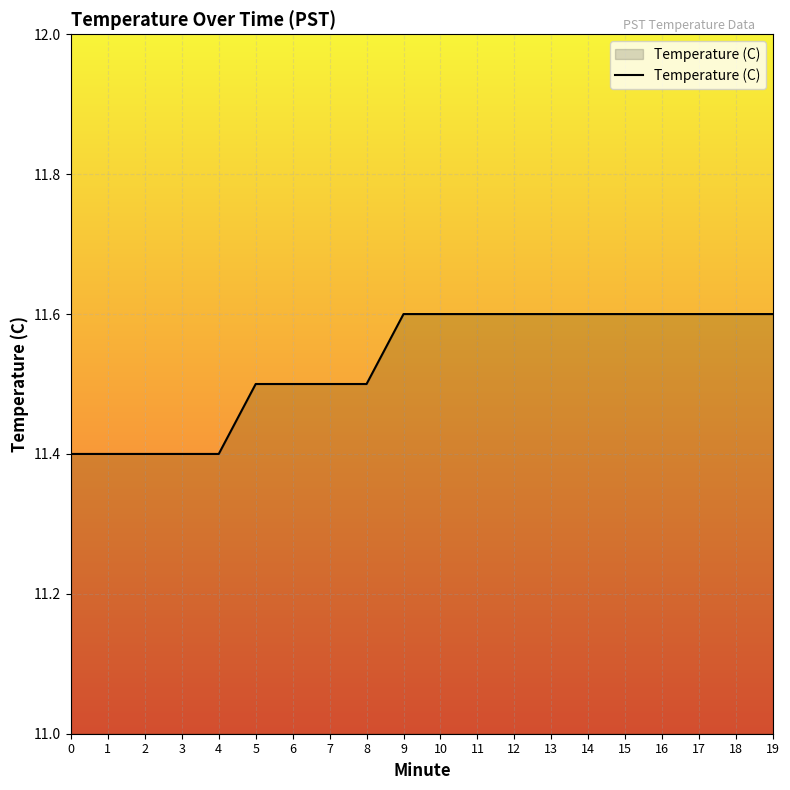

What is the sum of the values at 4 and 6?

22.9